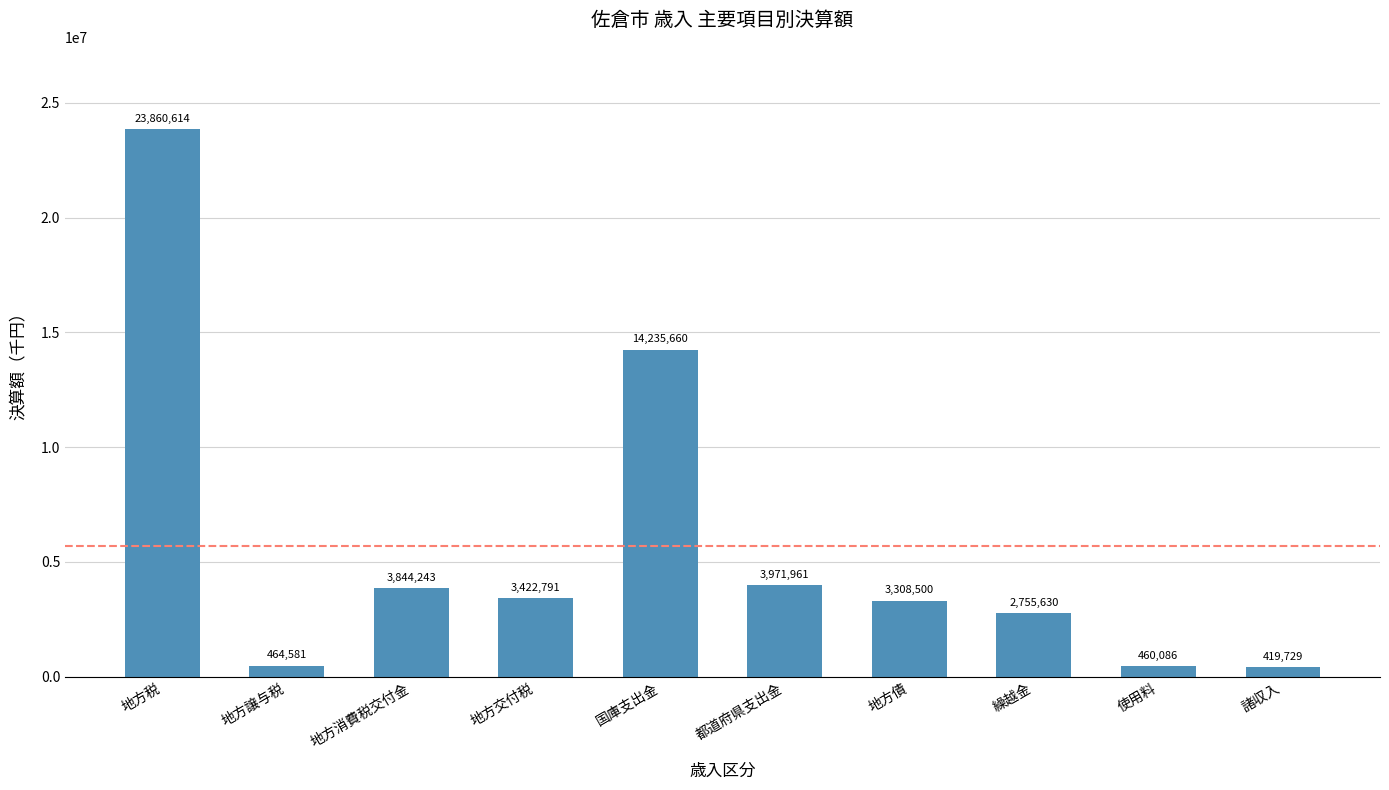

Read the value at 地方債.

3308500